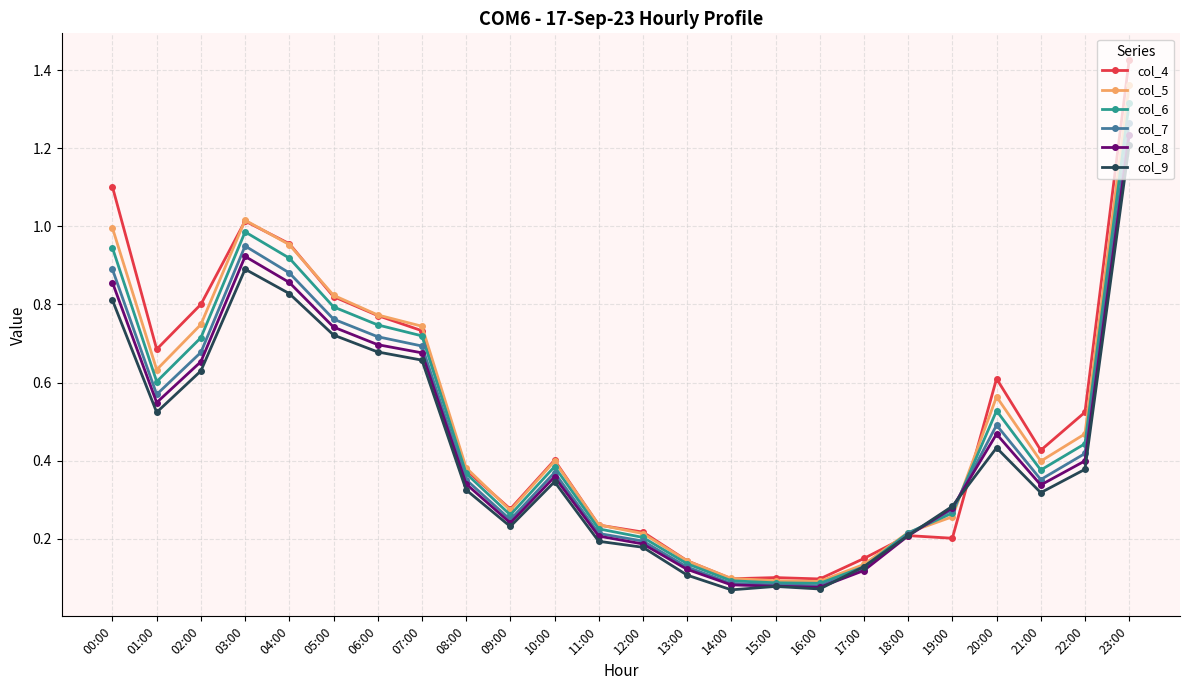

Which series has the widest spread of values?

col_4